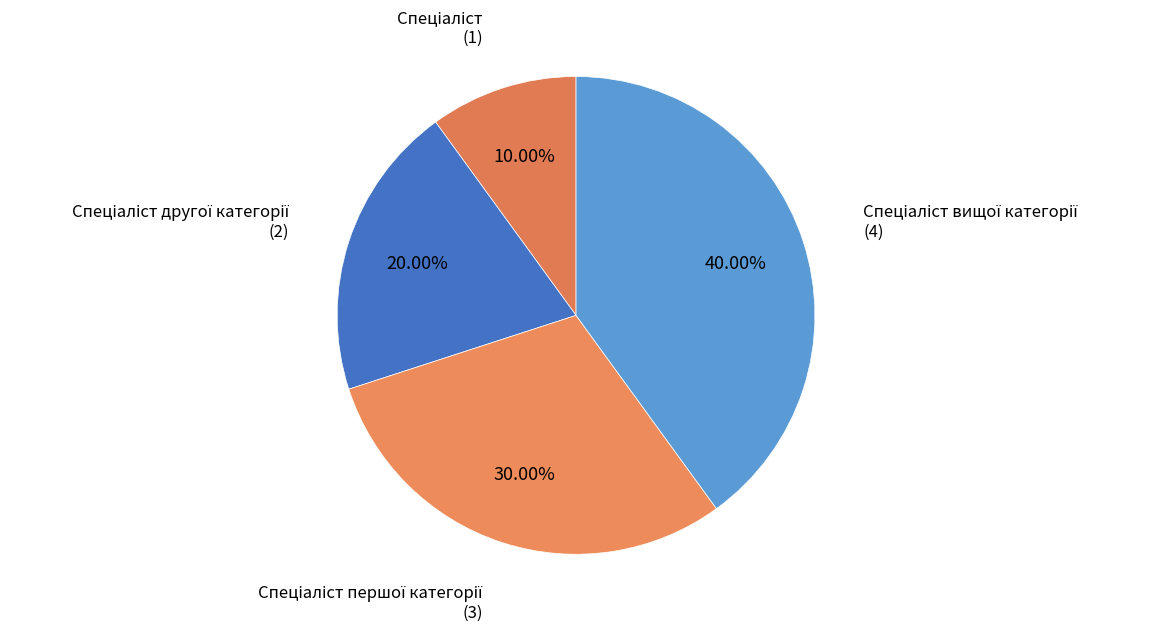

Does any single category account for the majority?

No